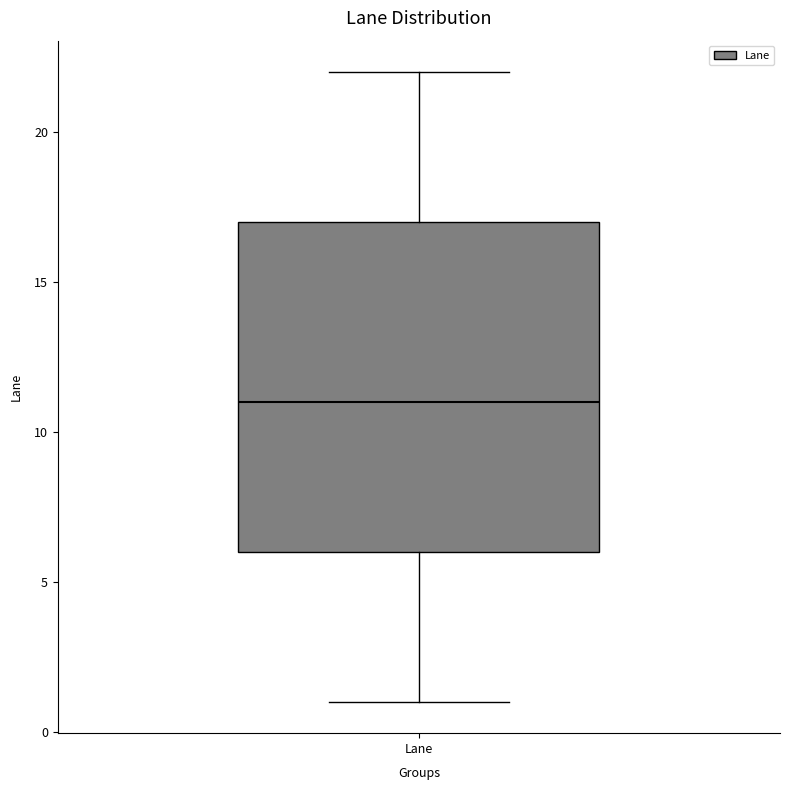

Read this box plot against the y-axis: the position of the median line, the range covered by the box, and the ends of both whiskers. The values are not printed on the chart, so give them approximately, as read against the axis.

median 11, box 6 to 17, whiskers 1 to 22